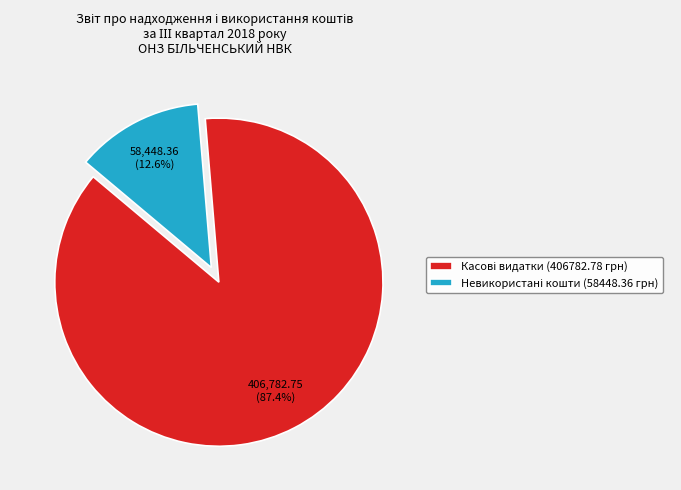

Is there any slice that represents more than half of the pie?

Yes